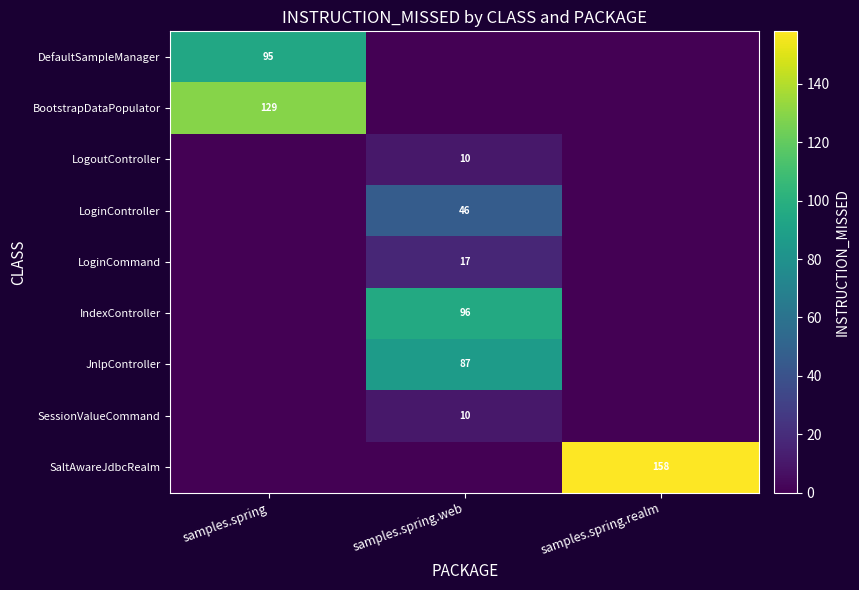

Is it true that JnlpController equals 139 at samples.spring.web?

False